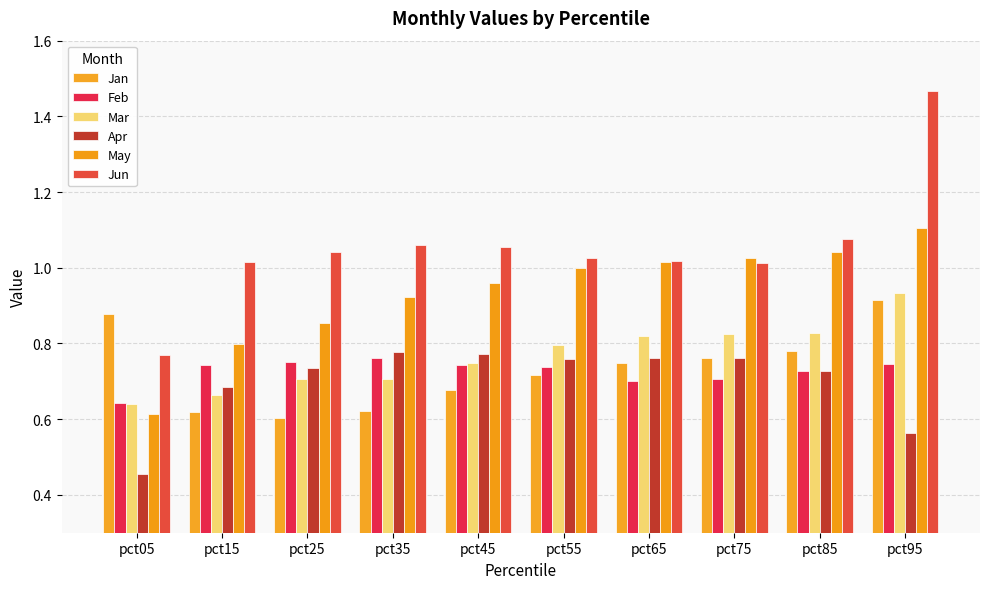

At how many categories does at least one series exceed 0?

10